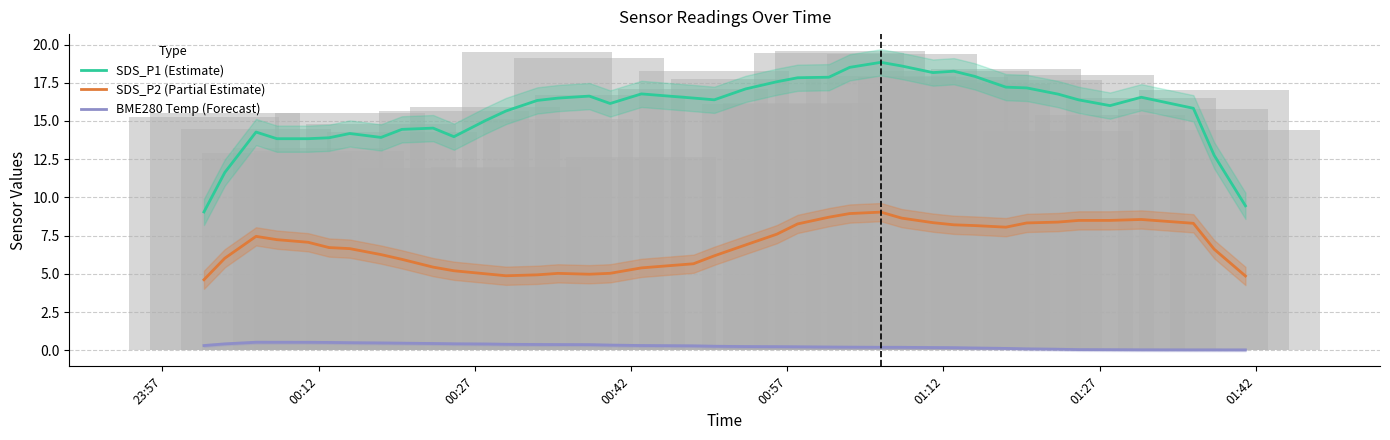

True or false: BME280 Temp (Forecast) and SDS_P1 (Estimate) cross at least once.

False